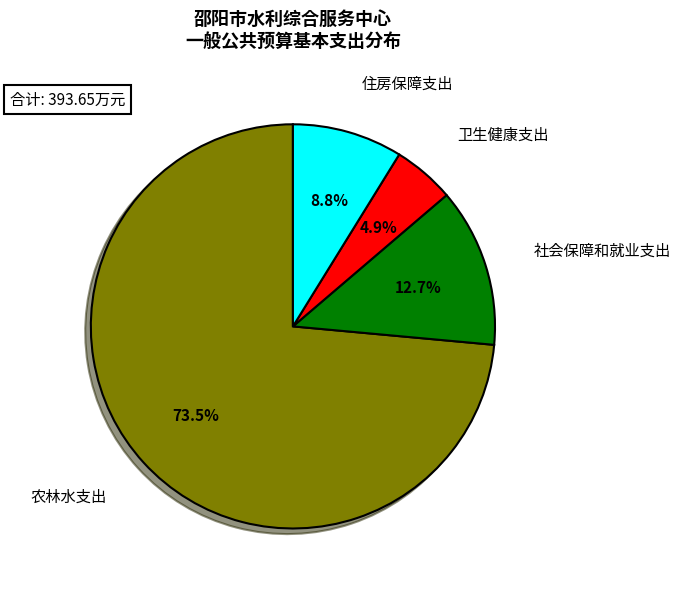

To the nearest percent, what is the combined percentage of 住房保障支出 and 社会保障和就业支出?

22%